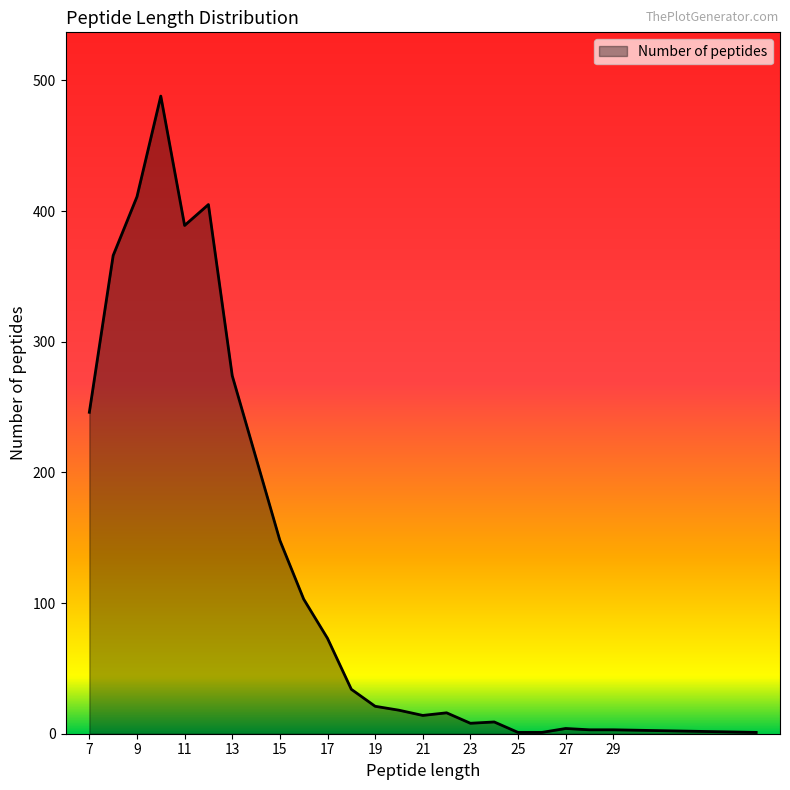

What is the difference between the maximum and minimum values?

487